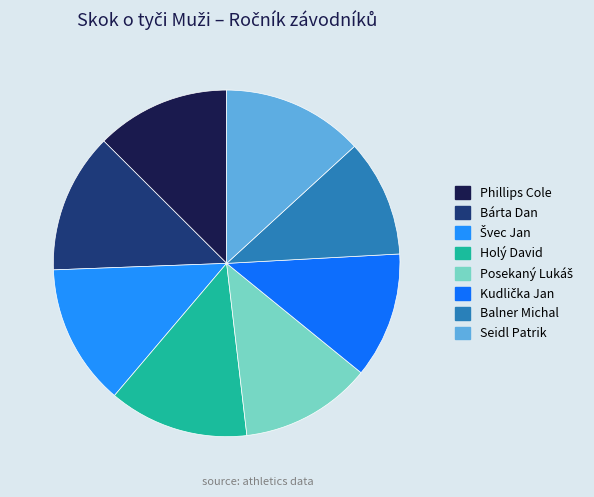

Combined, what portion of the pie is Holý David and Phillips Cole?

25.6%